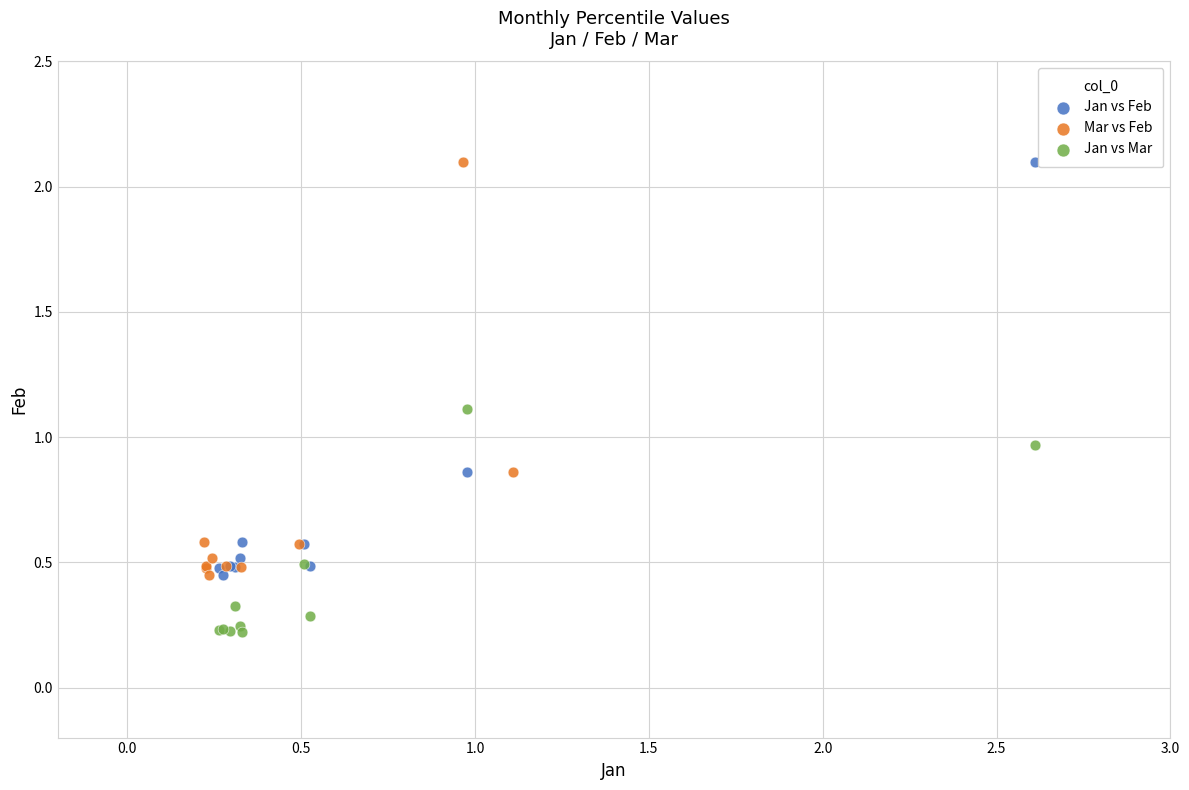

What are all the series names shown in the legend?

Jan vs Feb, Mar vs Feb, Jan vs Mar